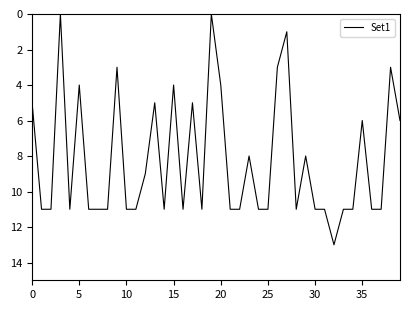

True or false: there are more than 1 points higher than both neighbors.

True